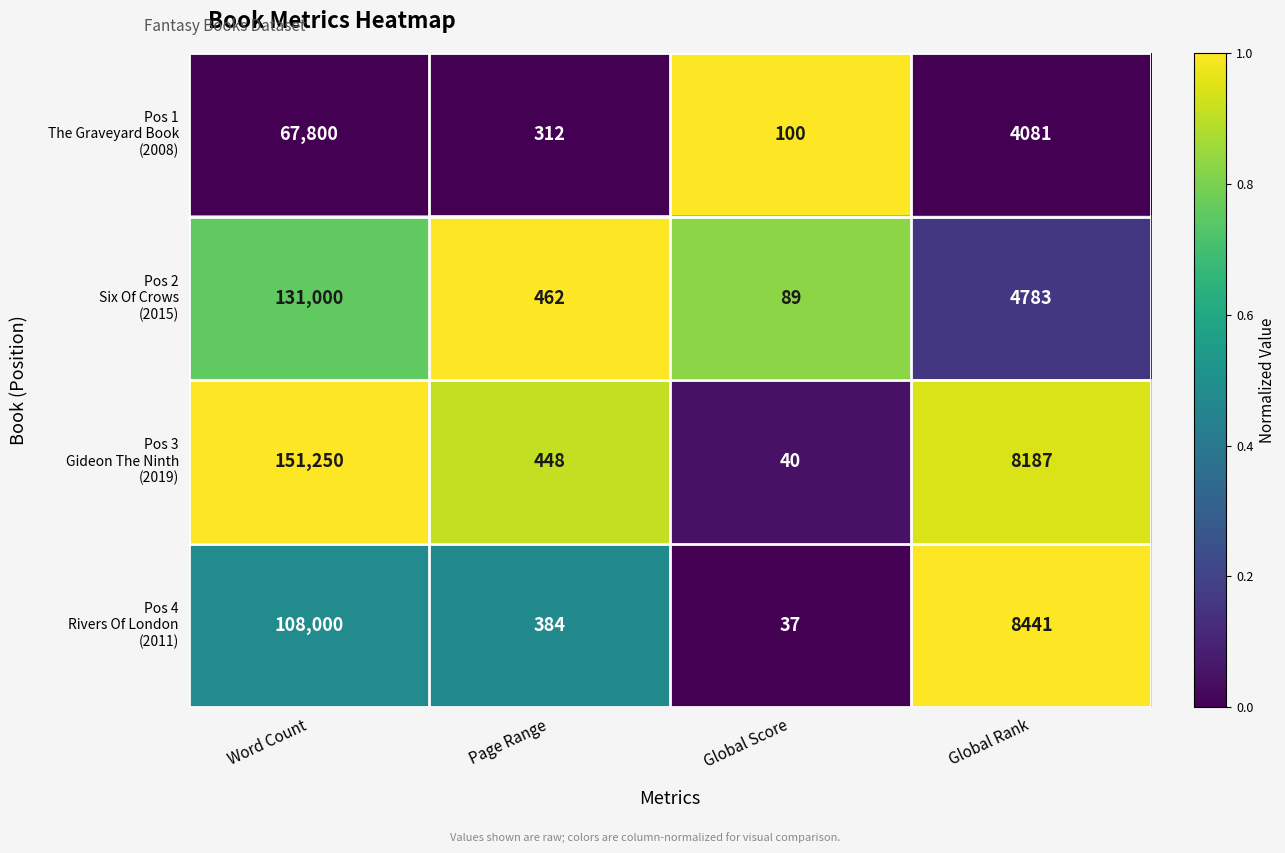

Count the number of categories in the chart.

4